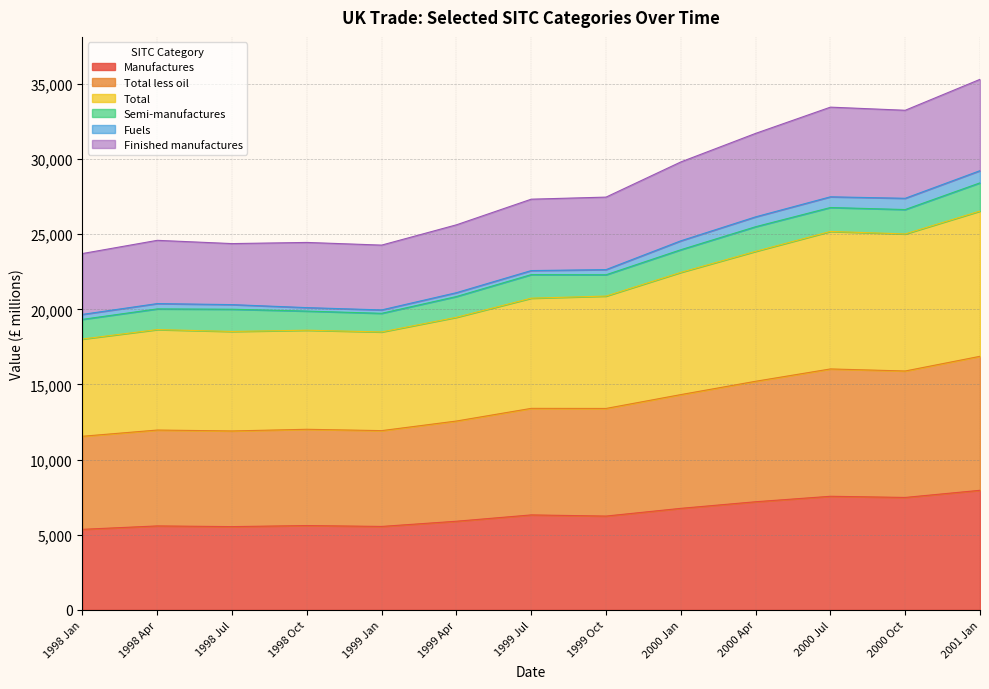

What is the lowest value of the Manufactures series?

5360